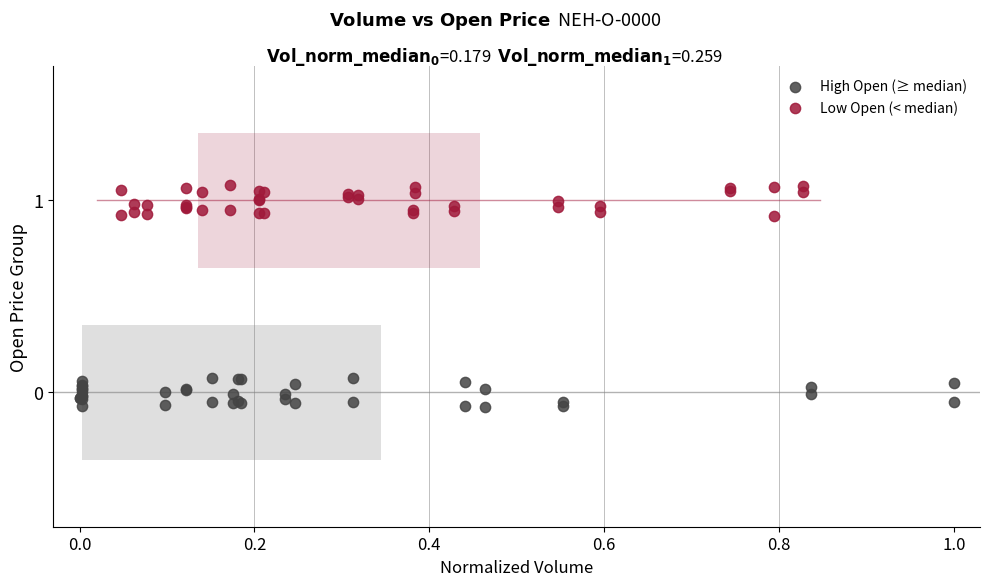

Which series reaches the maximum Y coordinate?

Low Open (< median)